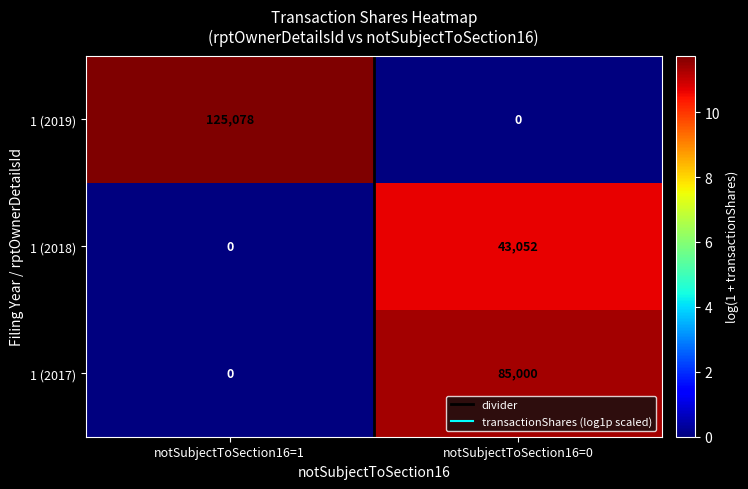

Which label corresponds to the largest value in the chart?

notSubjectToSection16=1